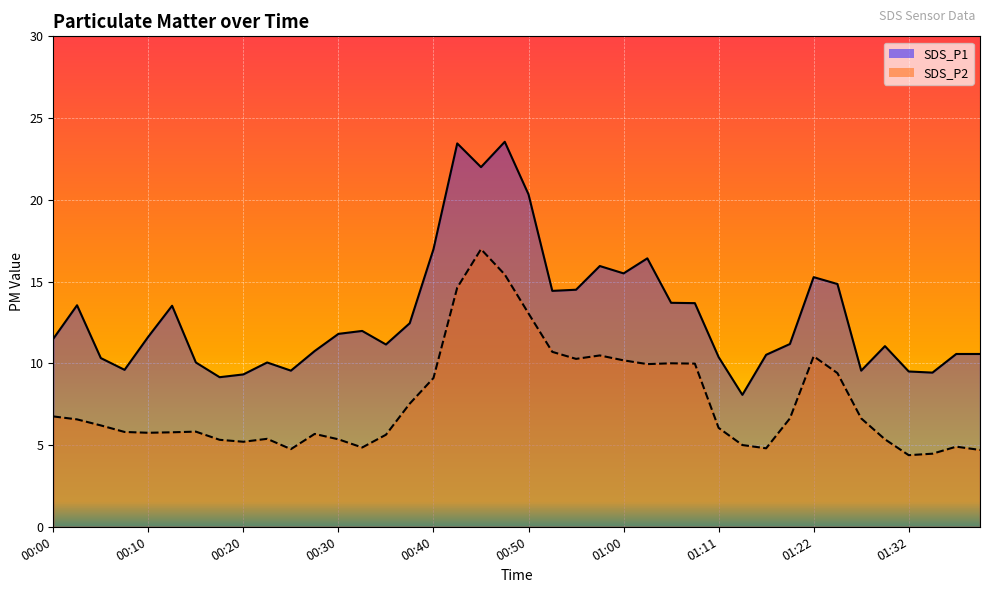

Between 00:27 and 01:24, which is larger?

01:24